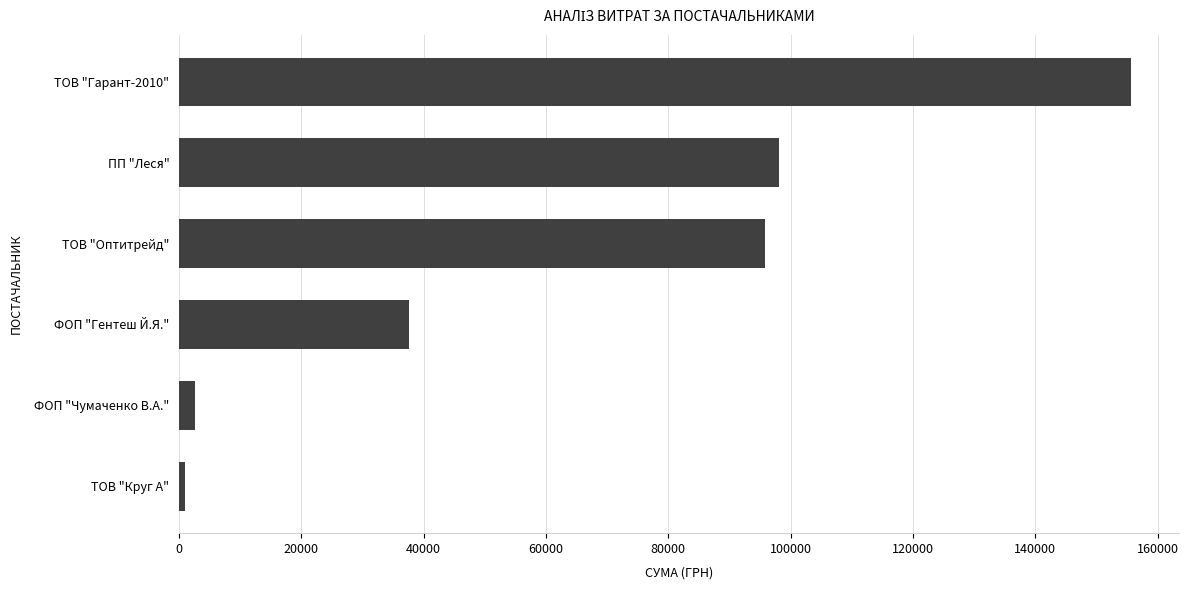

How many data points are less than 95891?

3